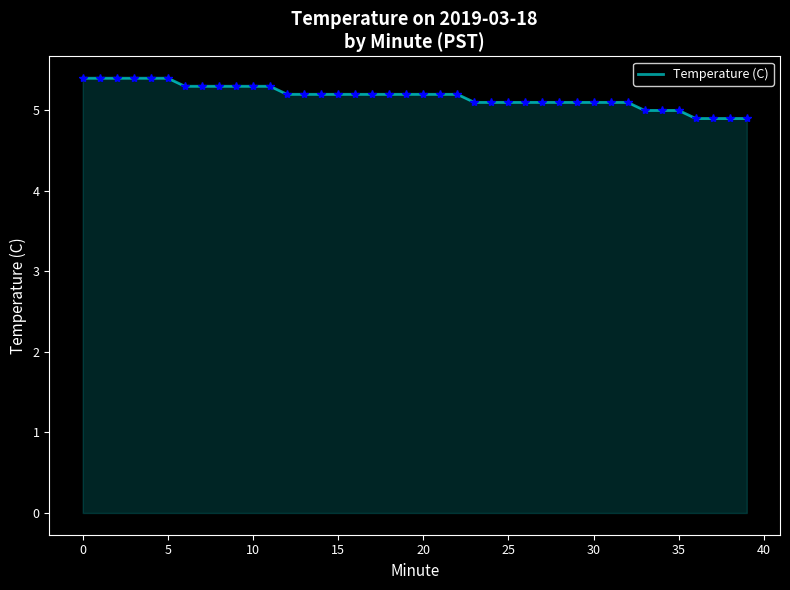

What is the difference between the maximum and minimum values?

0.5